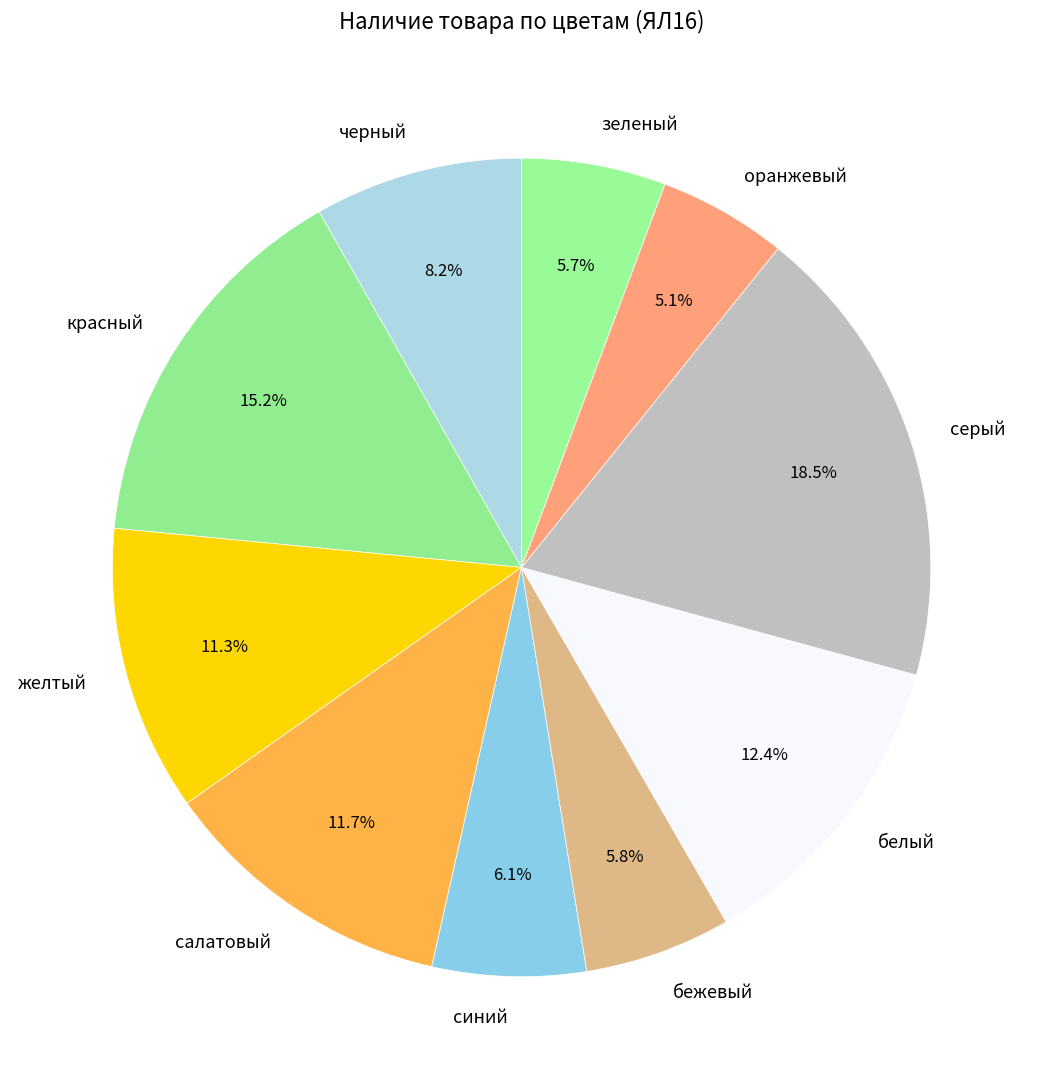

Between салатовый and красный, which is larger?

красный